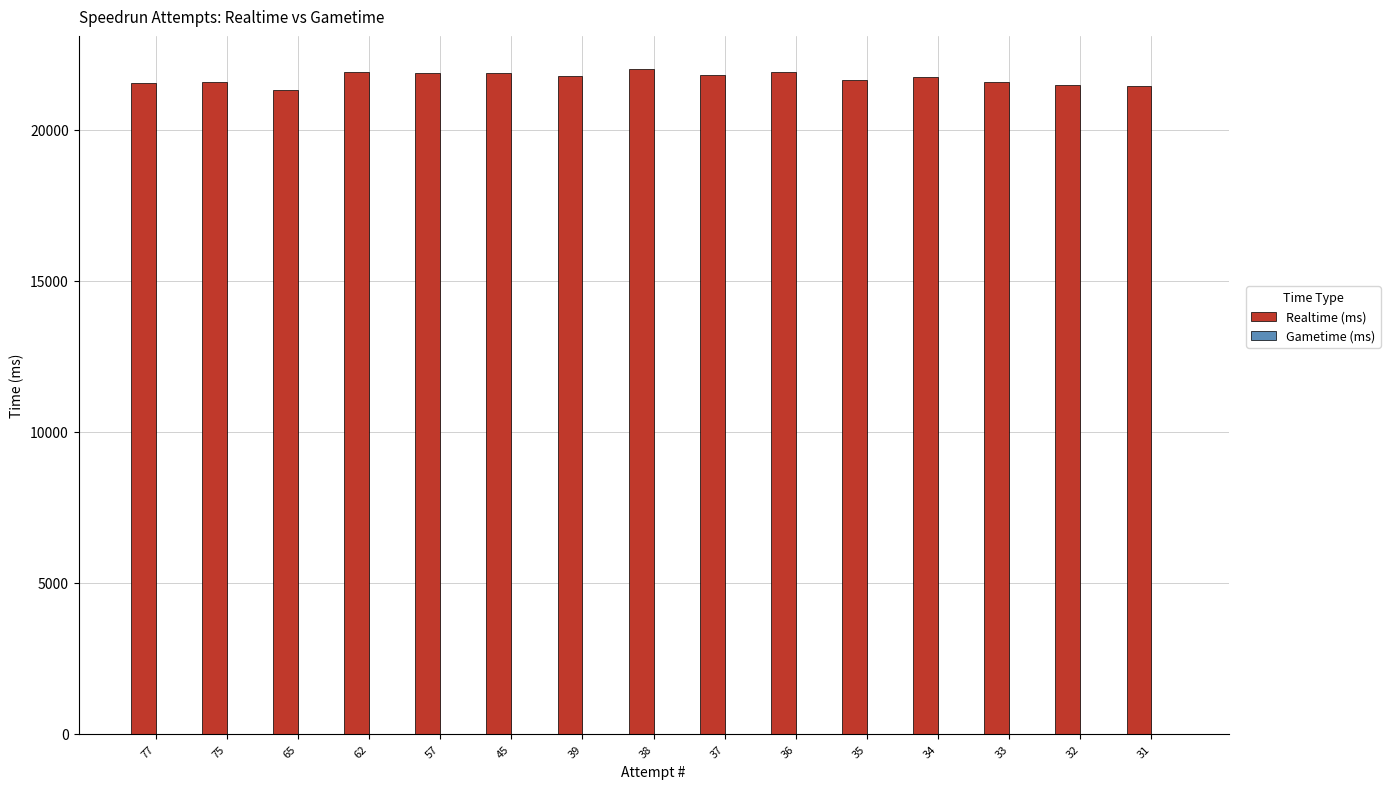

What is the ratio of the value at 31 to the value at 45?

1.0